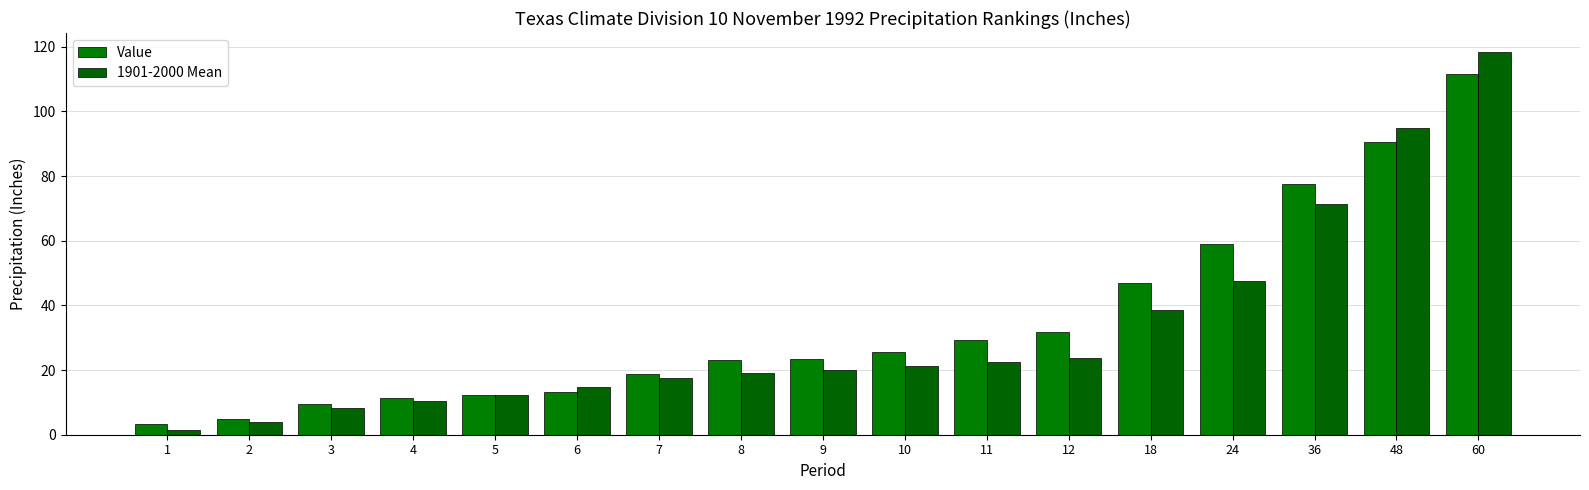

What is the value of the Value bar at the 17th from the left?

111.7